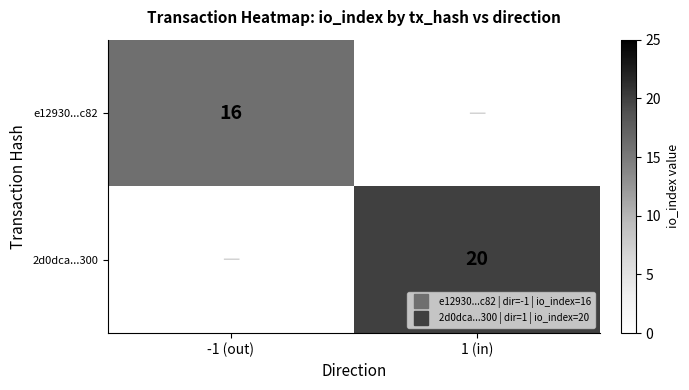

The value of 2d0dca...300 at 1 (in) is 20. True or false?

True